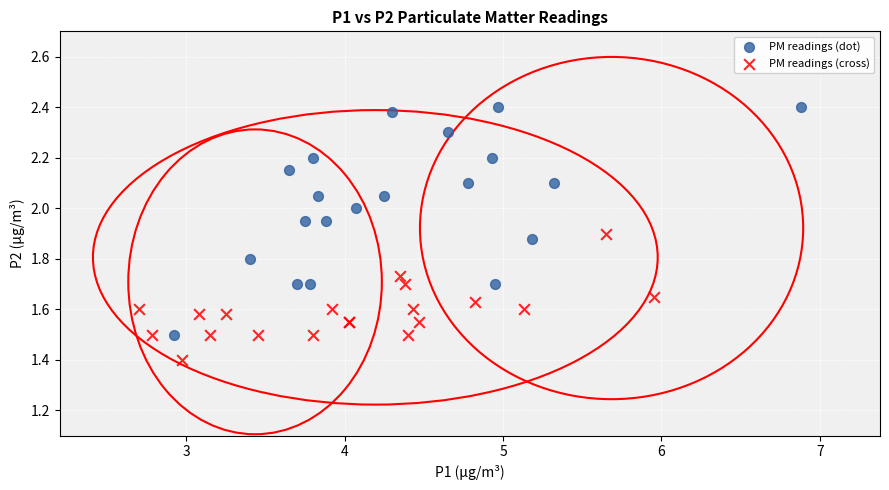

Which series contains the lowest Y value?

PM readings (cross)